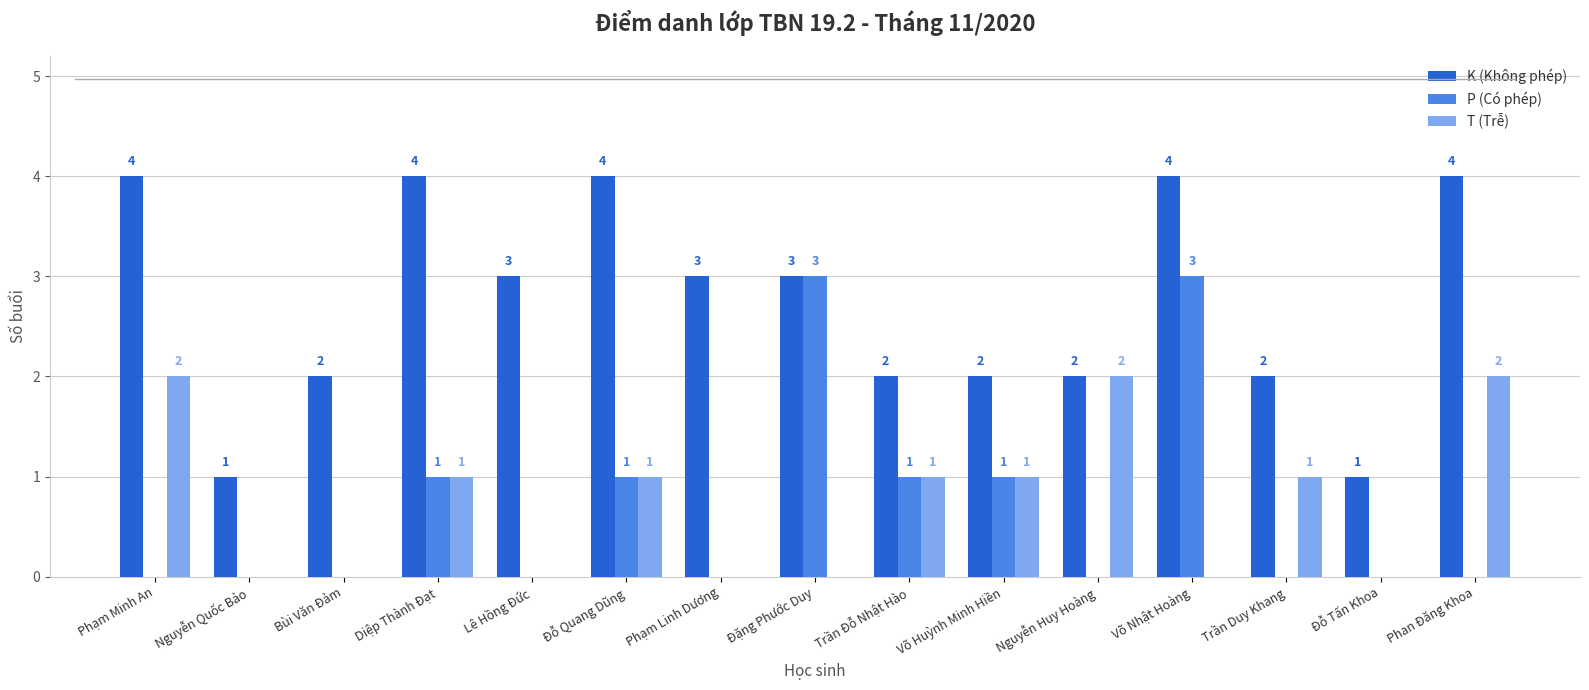

How many values in the P (Có phép) series exceed 0?

6